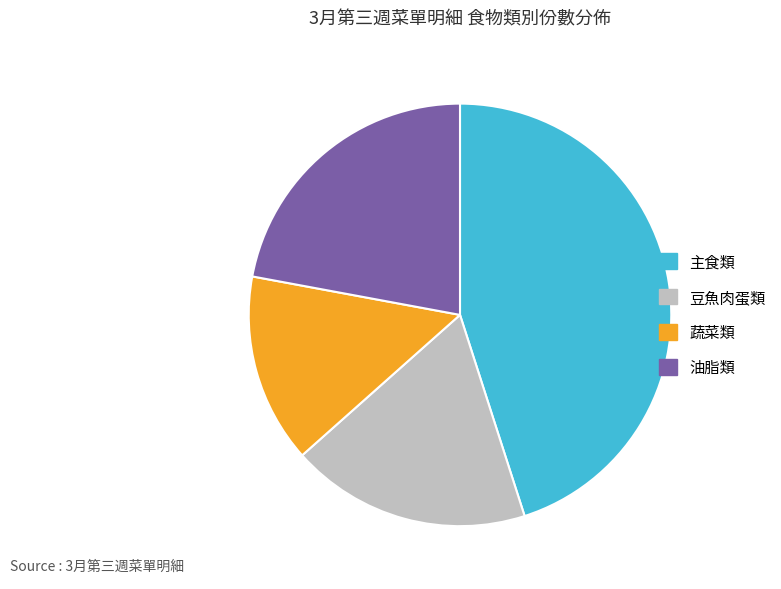

Which slice is the smallest?

蔬菜類